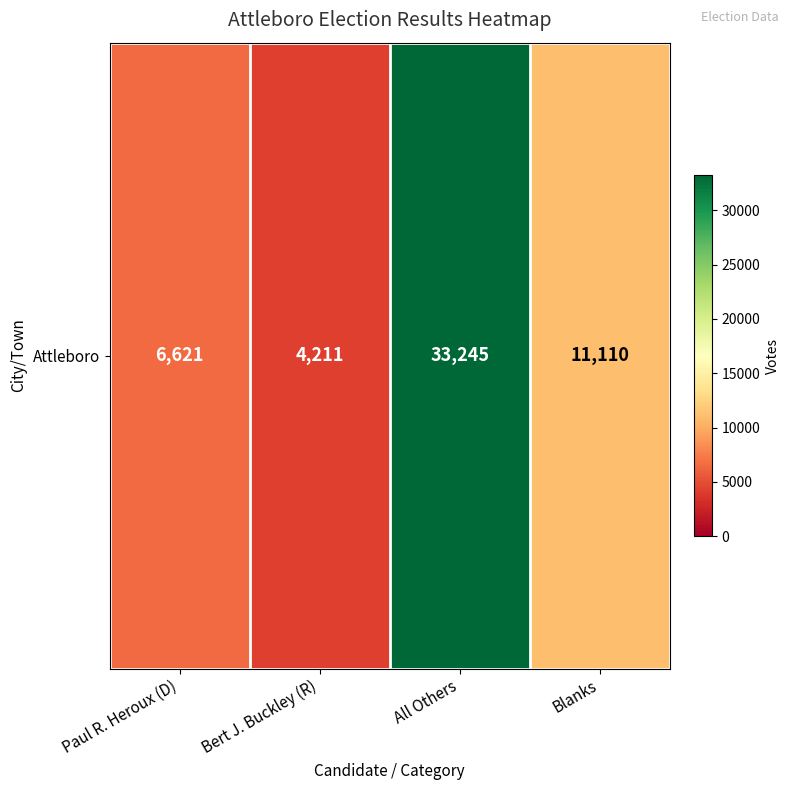

Reading left to right, transcribe all the data shown in this chart.

Paul R. Heroux (D)=6621	Bert J. Buckley (R)=4211	All Others=33245	Blanks=11110